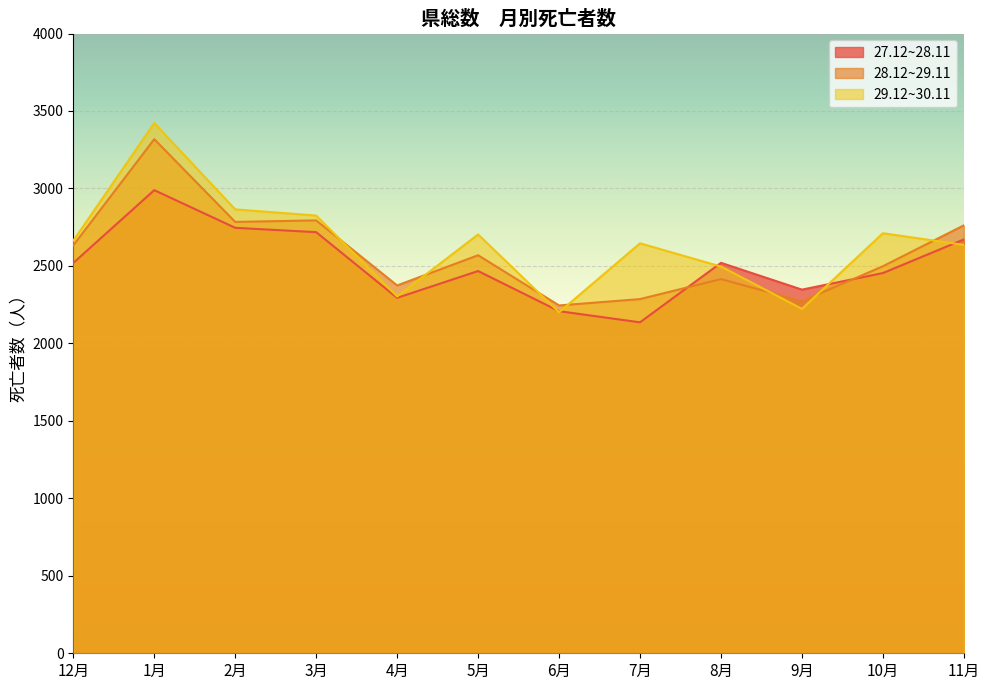

What is the label of the 3rd point from the right?

9月